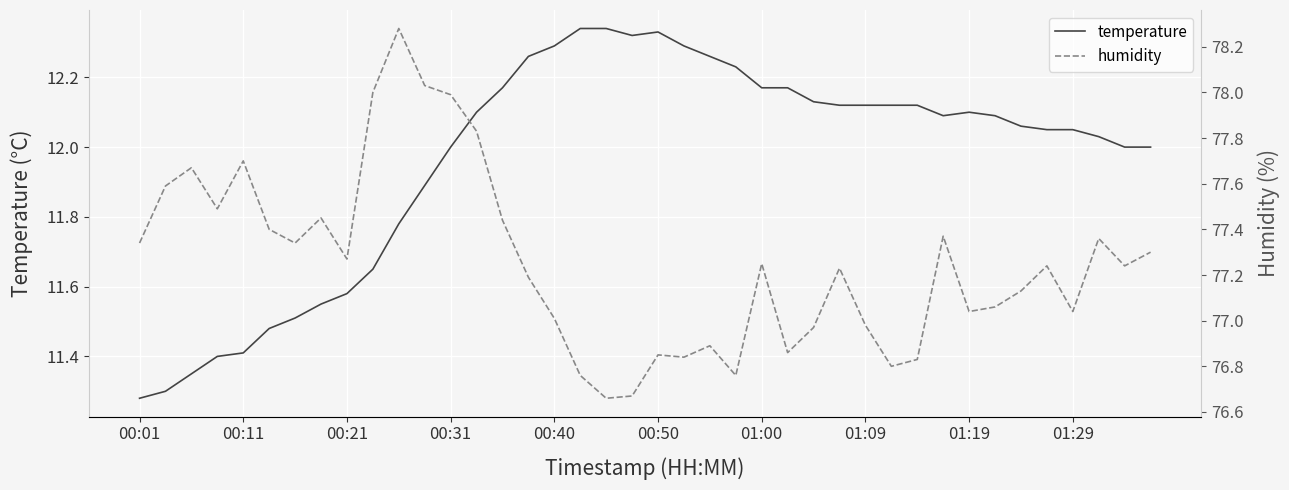

Rank the series by their average value, from highest to lowest.

humidity, temperature